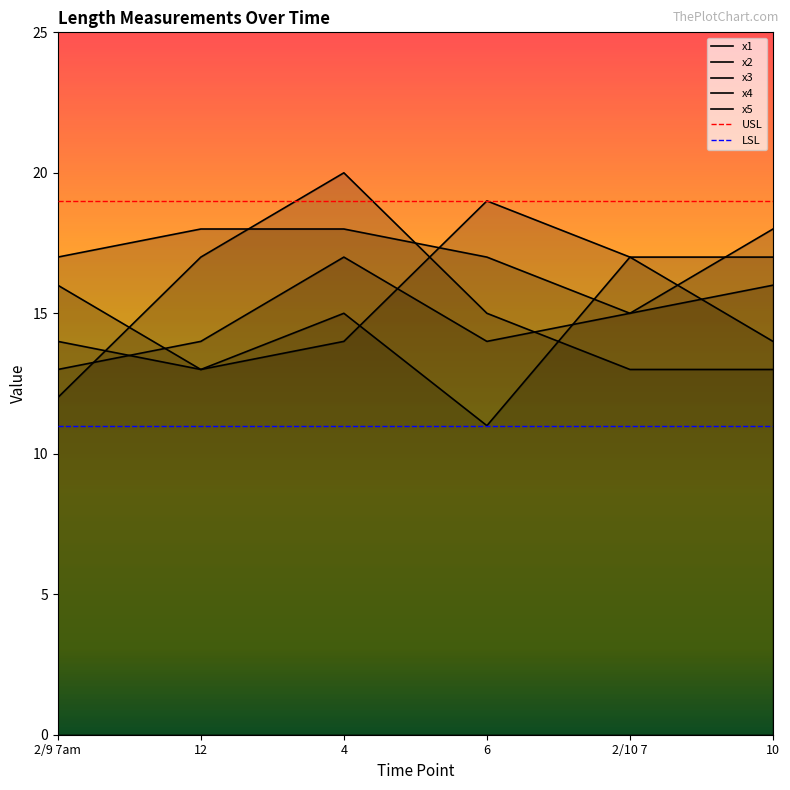

Reading left to right, what are all the values shown in this chart?

x1: 2/9 7am=16	12=13	4=15	6=11	2/10 7=17	10=17
x2: 2/9 7am=14	12=13	4=14	6=19	2/10 7=17	10=14
x3: 2/9 7am=13	12=14	4=17	6=14	2/10 7=15	10=18
x4: 2/9 7am=12	12=17	4=20	6=15	2/10 7=13	10=13
x5: 2/9 7am=17	12=18	4=18	6=17	2/10 7=15	10=16